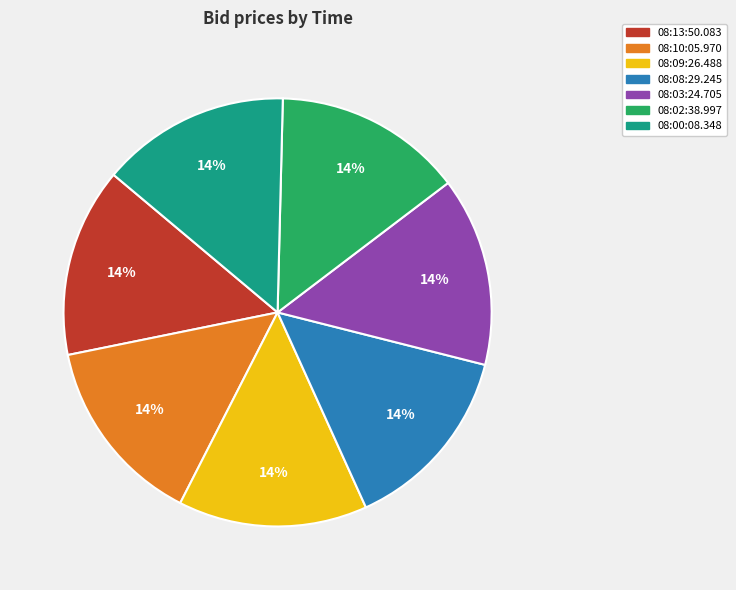

Is the sum of 08:09:26.488 and 08:13:50.083 greater than half?

No